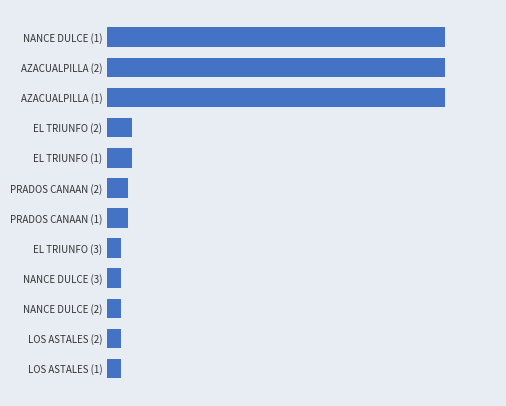

What is the minimum value shown in the chart?

1000